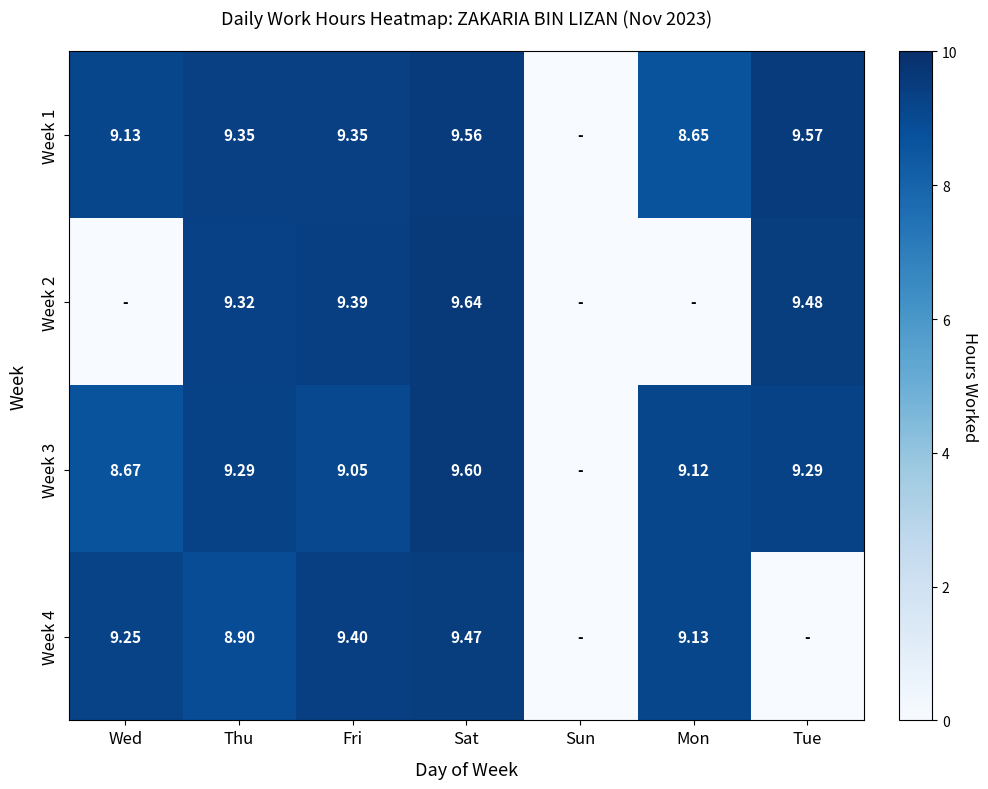

Is it true that Week 1 equals 9.6 at Tue?

True